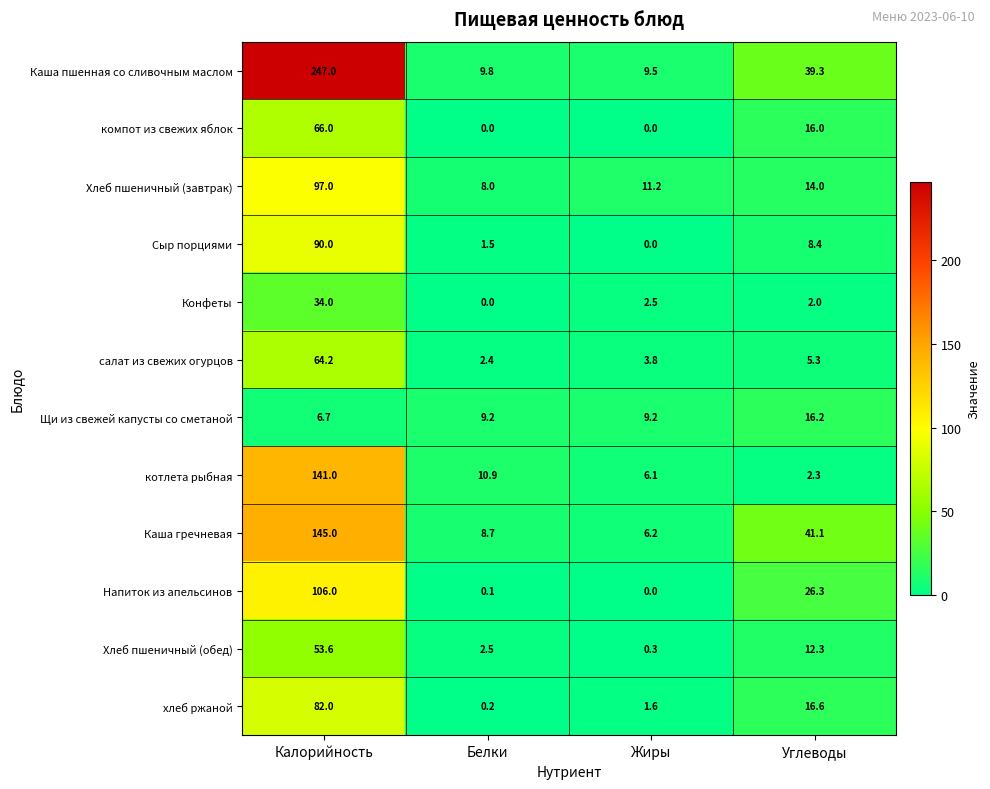

Rank the series by their maximum value, from lowest to highest.

Щи из свежей капусты со сметаной, Конфеты, Хлеб пшеничный (обед), салат из свежих огурцов, компот из свежих яблок, хлеб ржаной, Сыр порциями, Хлеб пшеничный (завтрак), Напиток из апельсинов, котлета рыбная, Каша гречневая, Каша пшенная со сливочным маслом